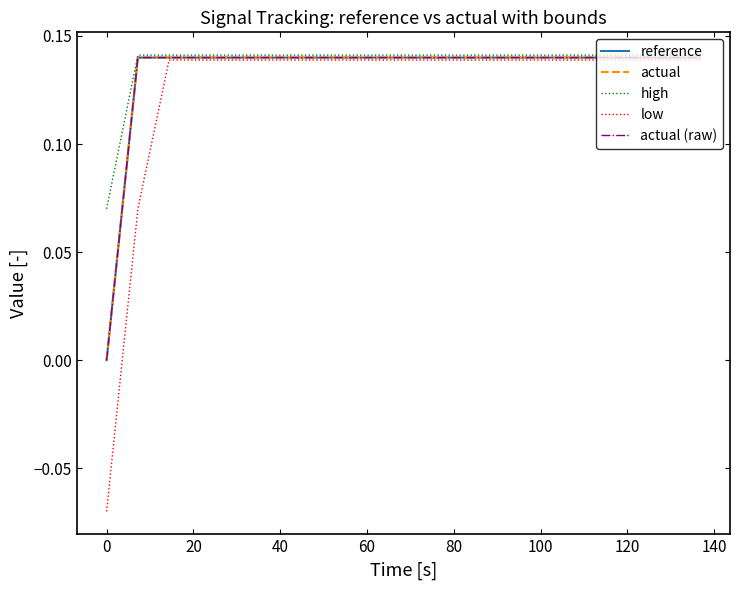

Which series has the widest spread of values?

low